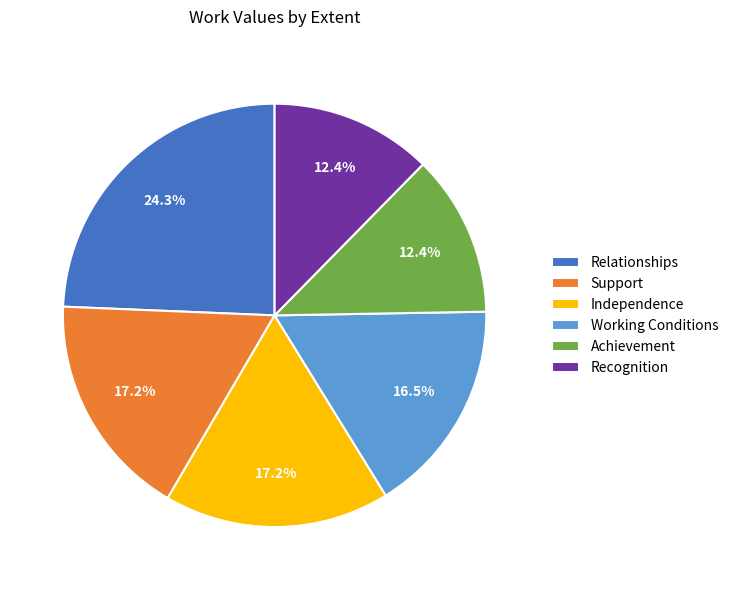

Between Working Conditions and Relationships, which is larger?

Relationships